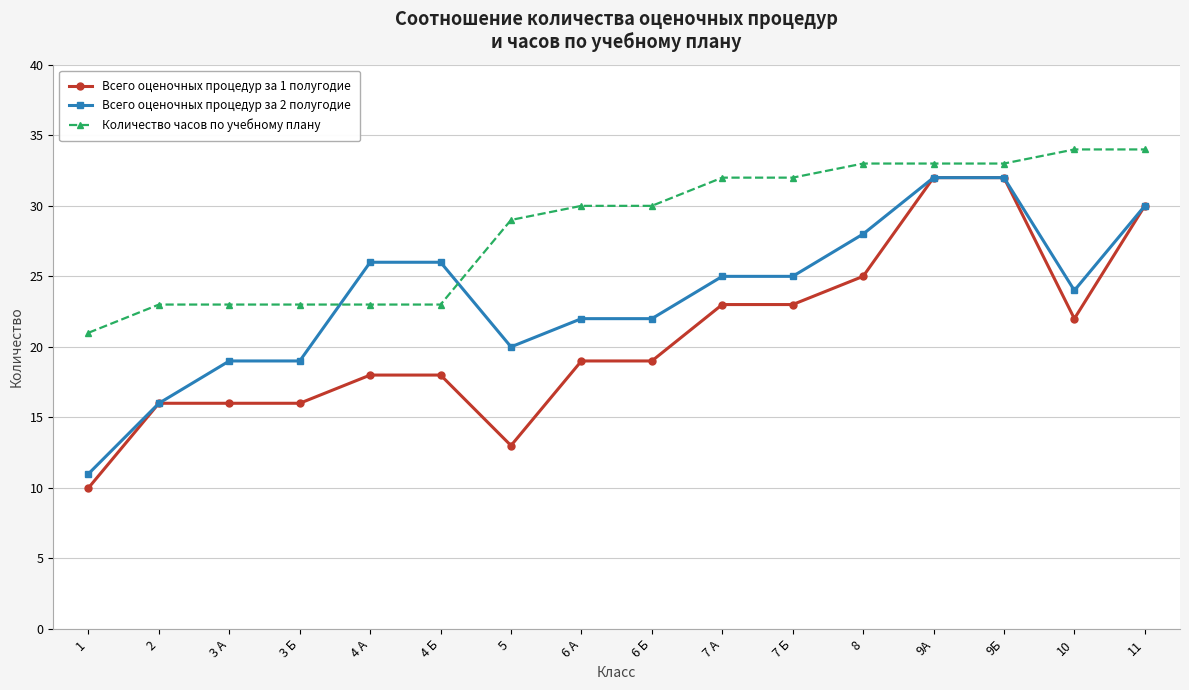

What is the difference between the highest and lowest values at 4 Б?

8